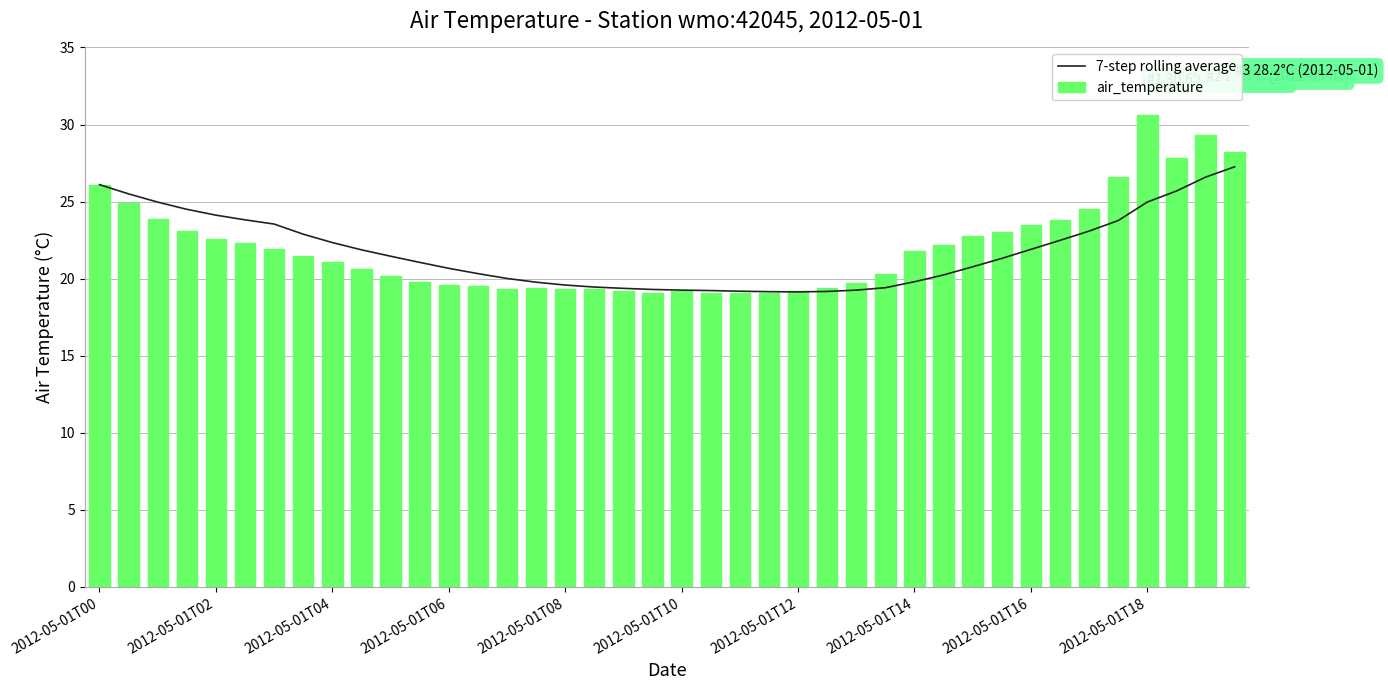

The value of air_temperature at 2012-05-01T16 is 23.5. True or false?

True